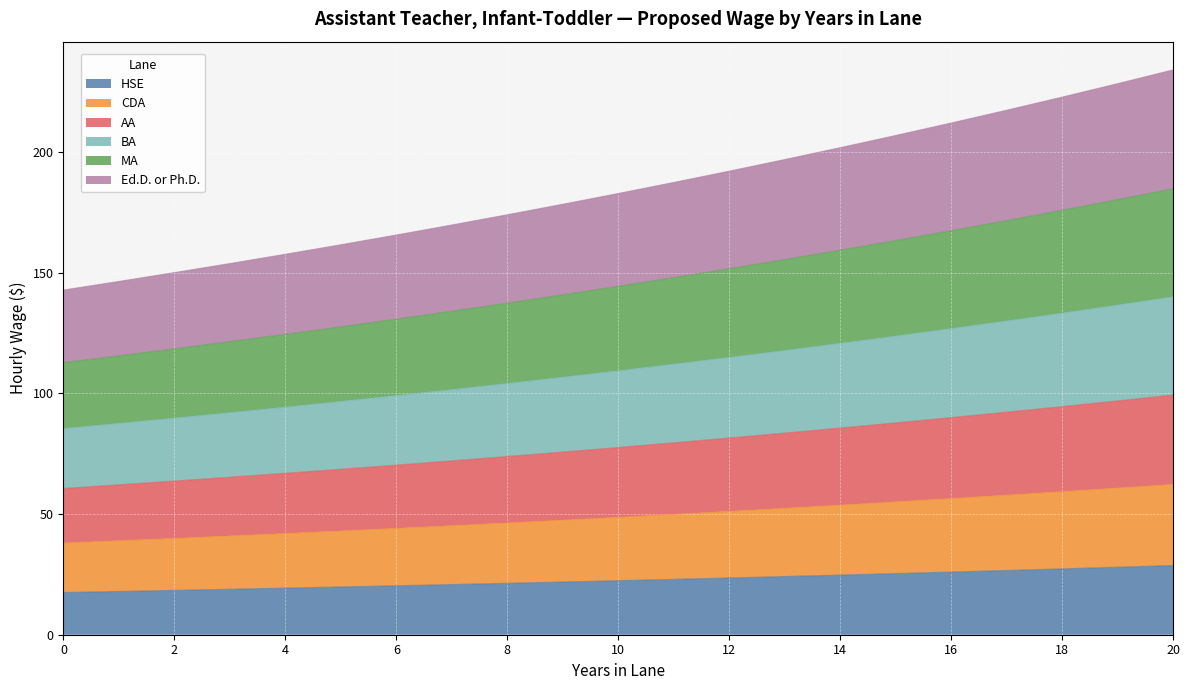

The value of MA at 13 is 50.4. True or false?

False